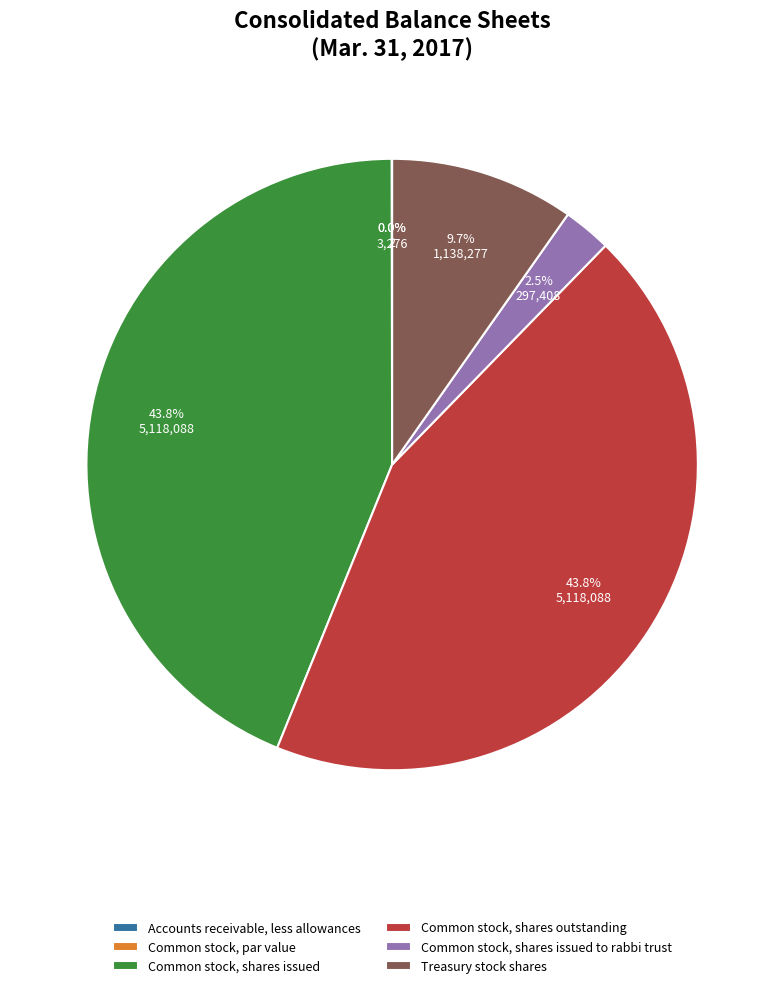

What is the total percentage of Treasury stock shares and Common stock, shares outstanding?

53.6%